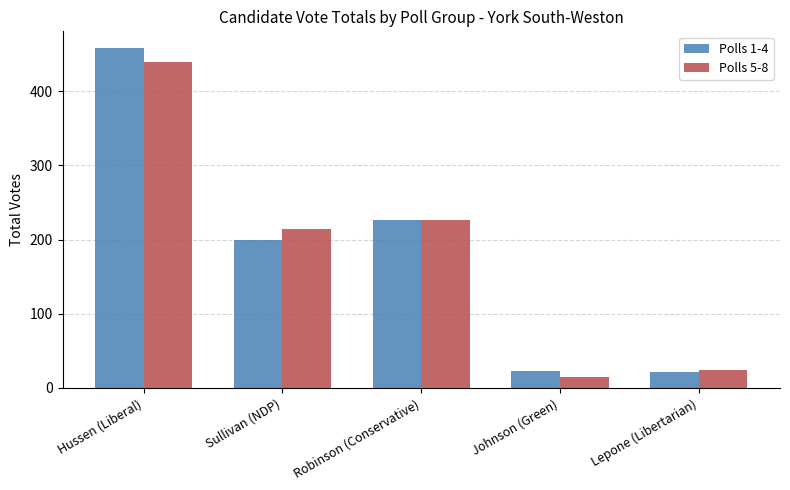

What is the label of the 5th bar from the left?

Lepone (Libertarian)